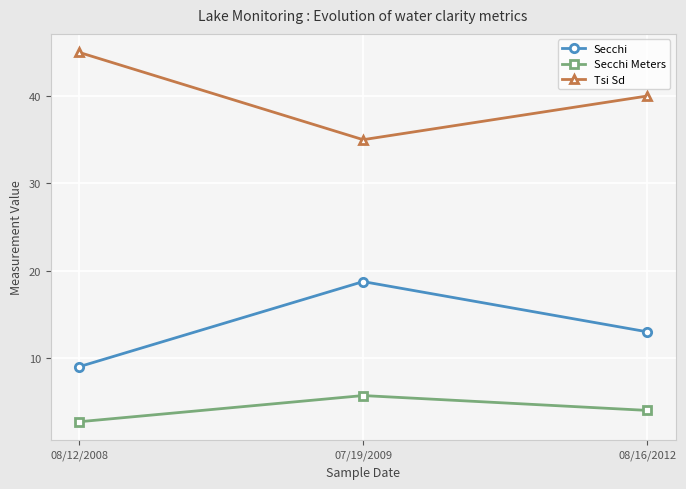

What is the total value across all series at 08/16/2012?

57.0